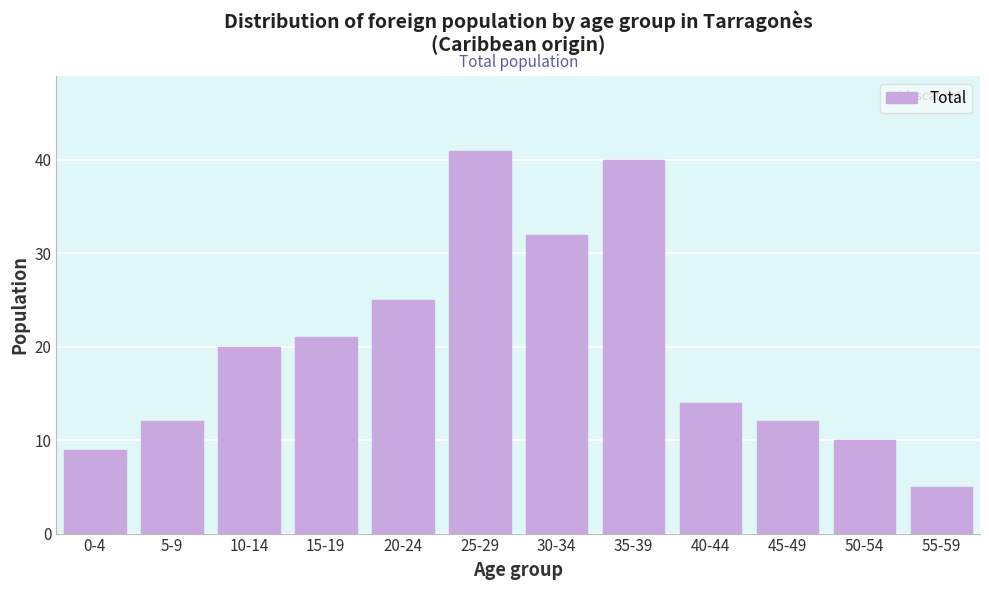

Reading left to right, what are all the values shown in this chart?

9	12	20	21	25	41	32	40	14	12	10	5